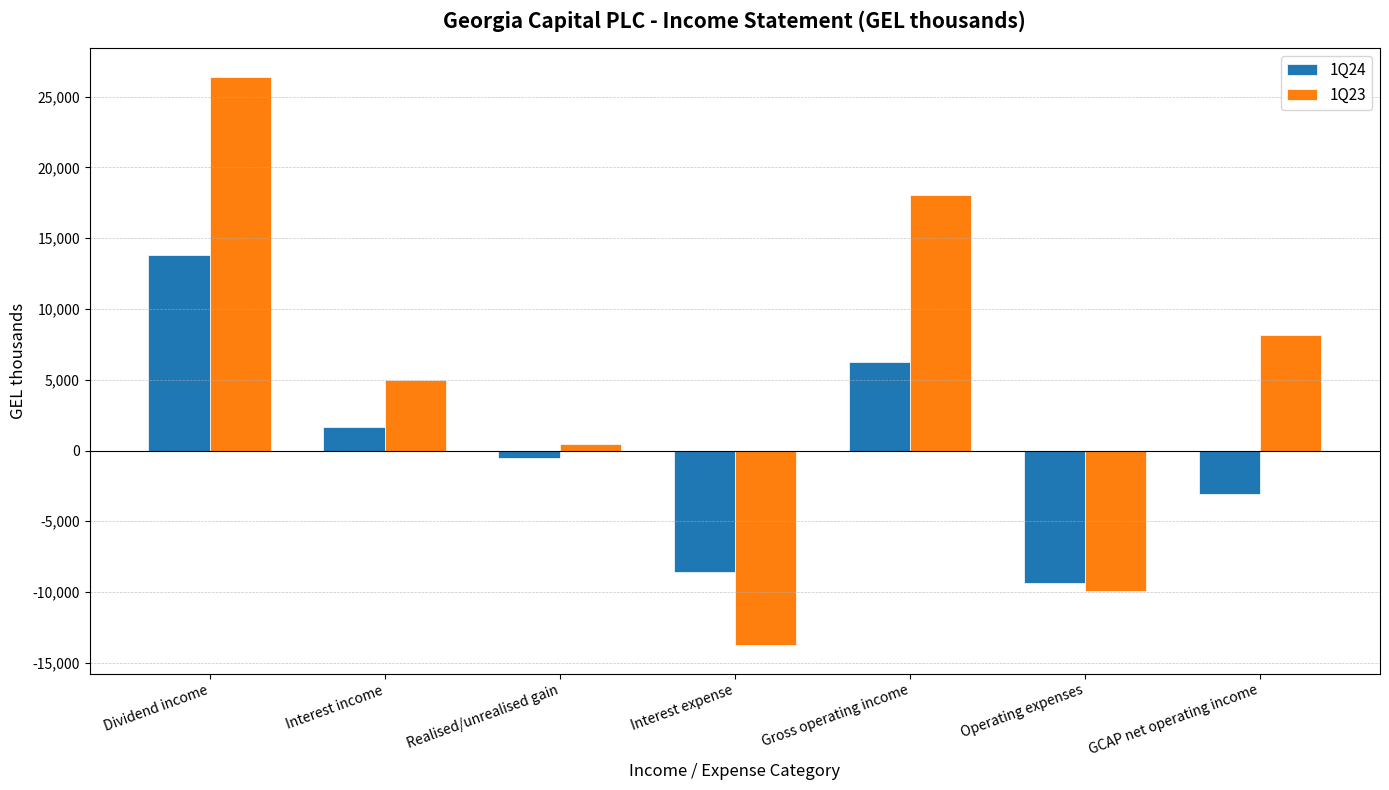

At which label does 1Q23 reach its minimum?

Interest expense